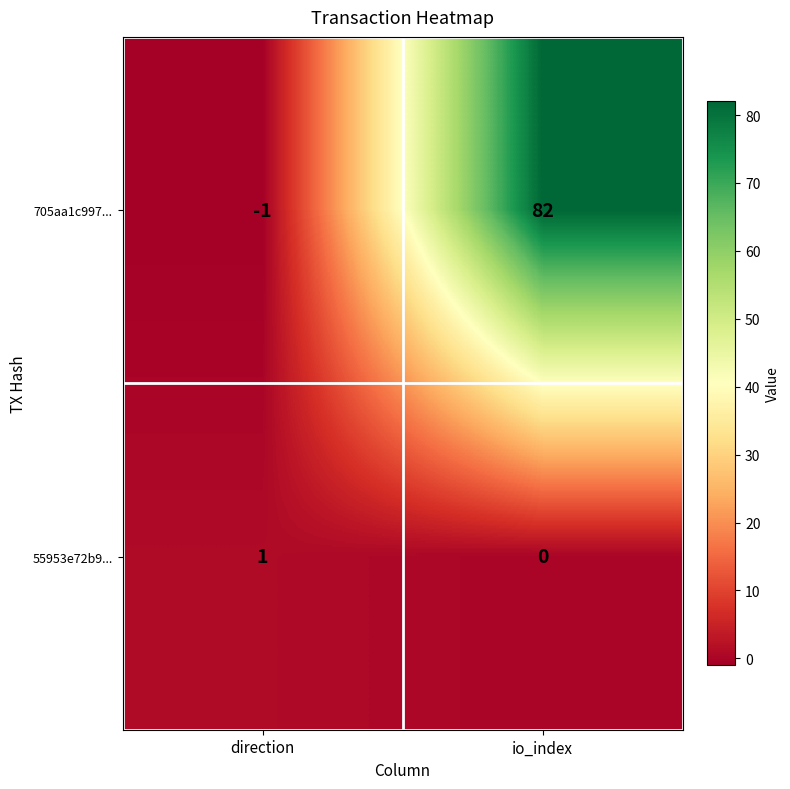

At io_index, list the series in order from largest to smallest.

705aa1c997..., 55953e72b9...